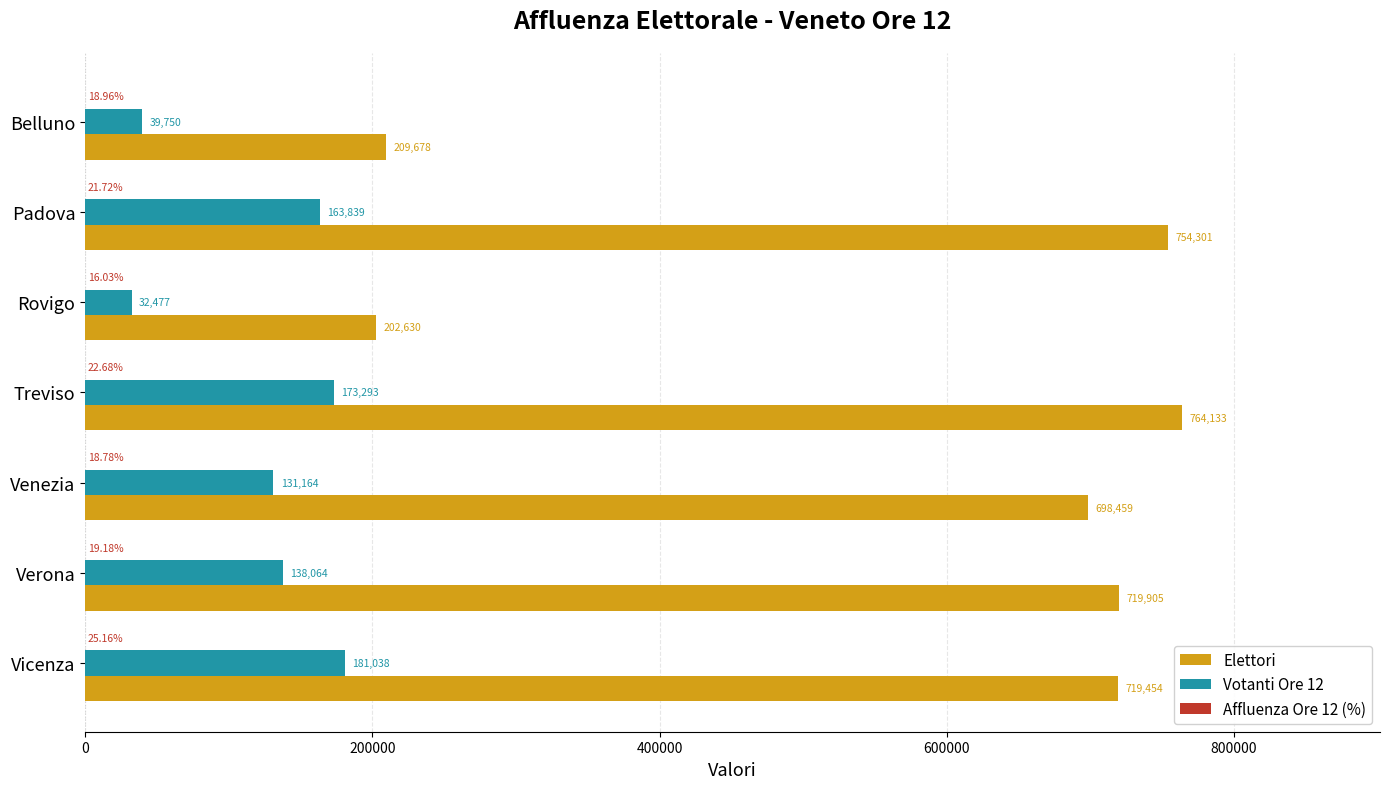

Which series has the widest spread of values?

Elettori